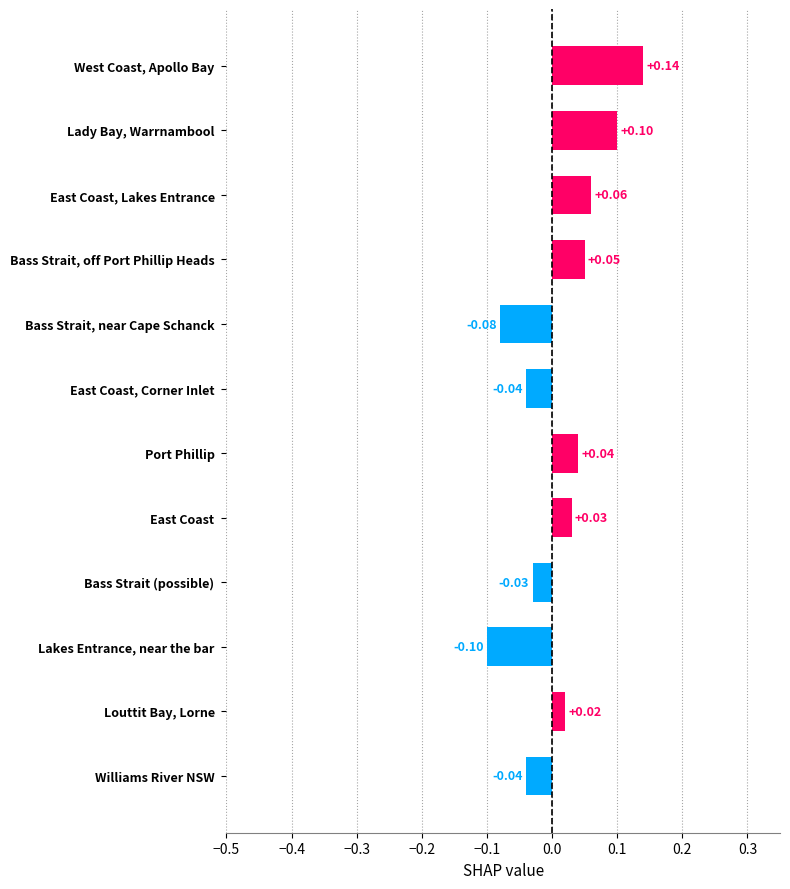

How many categories are shown in the chart?

12